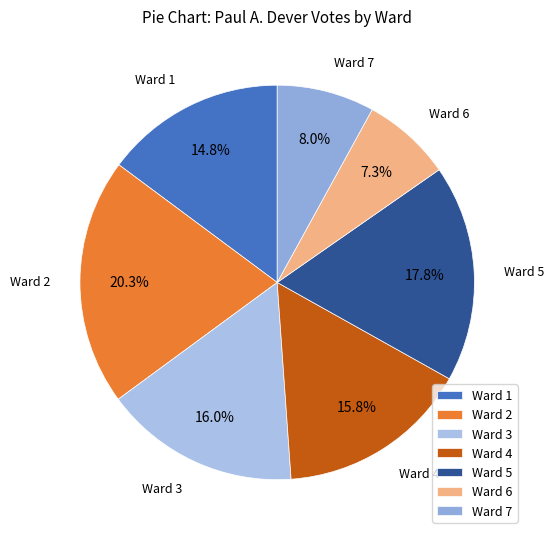

How many segments does this pie chart have?

7